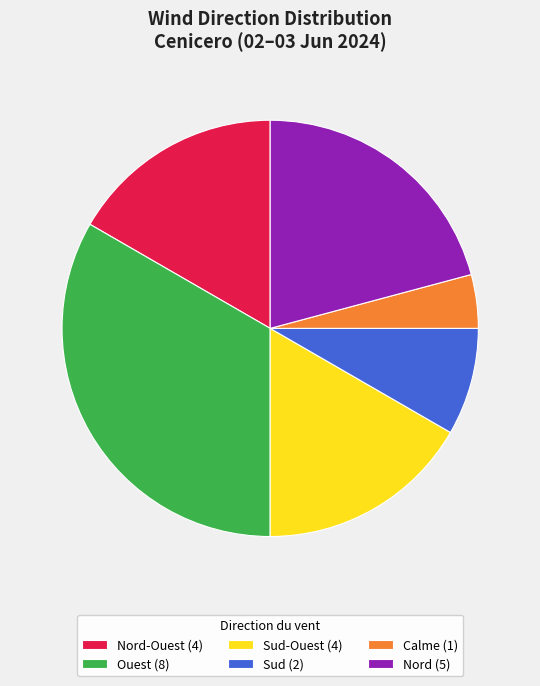

How many segments does this pie chart have?

6